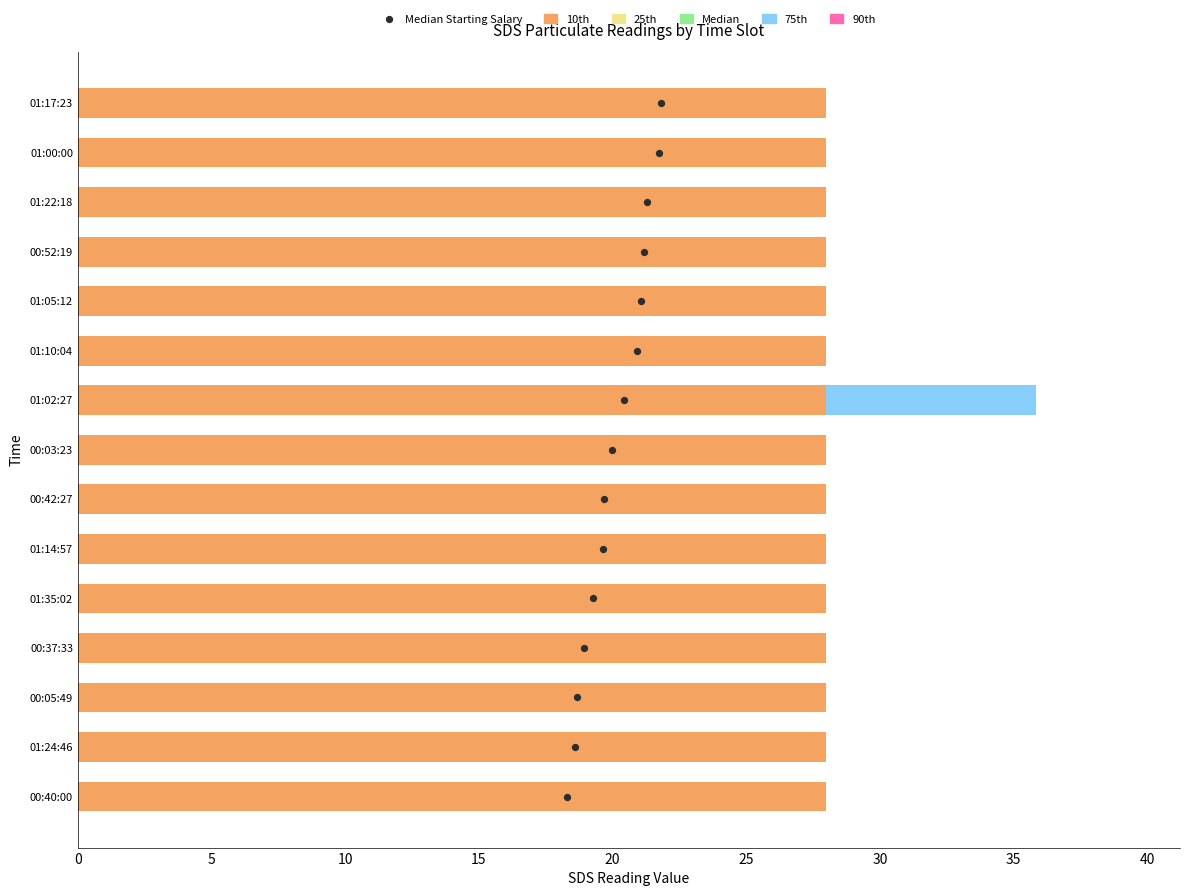

Which series has the widest spread of Y values?

Median Starting Salary